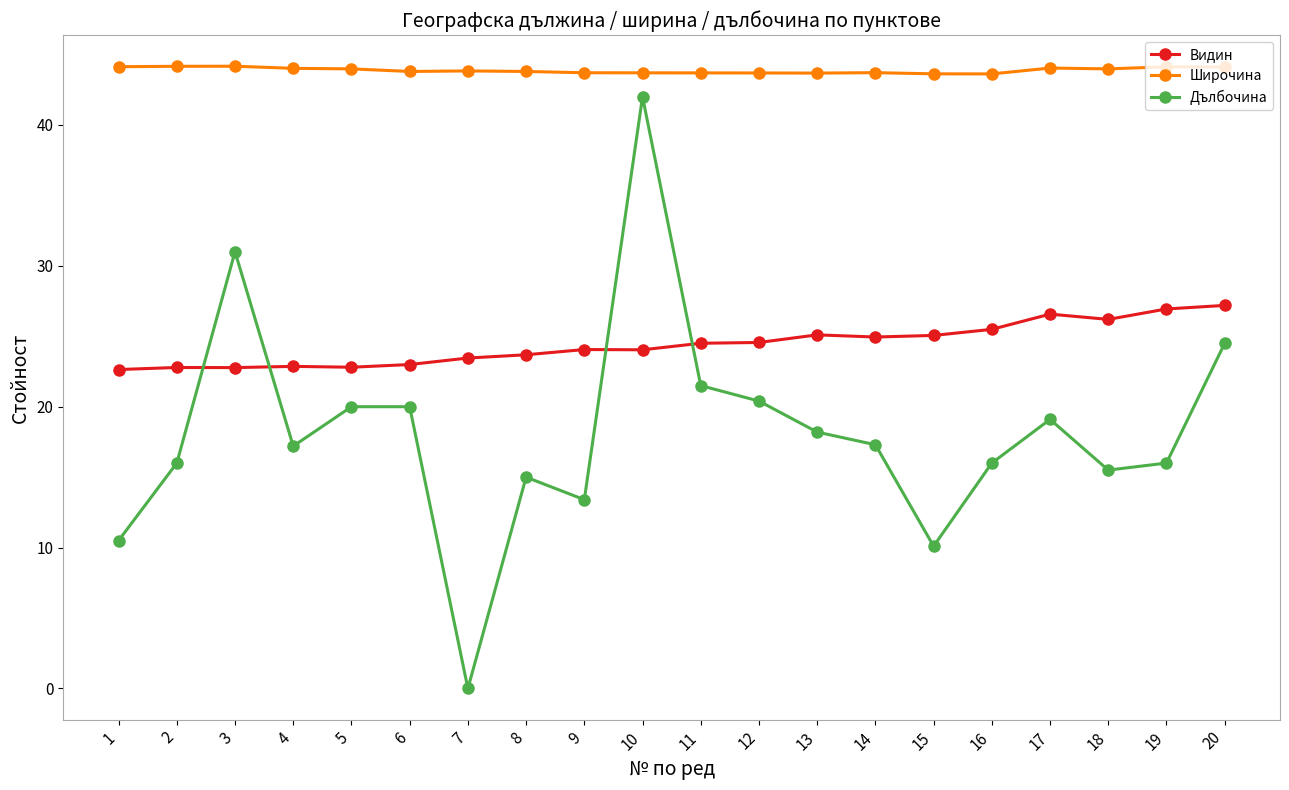

What is the difference between the second highest and minimum values in the Широчина series?

0.5